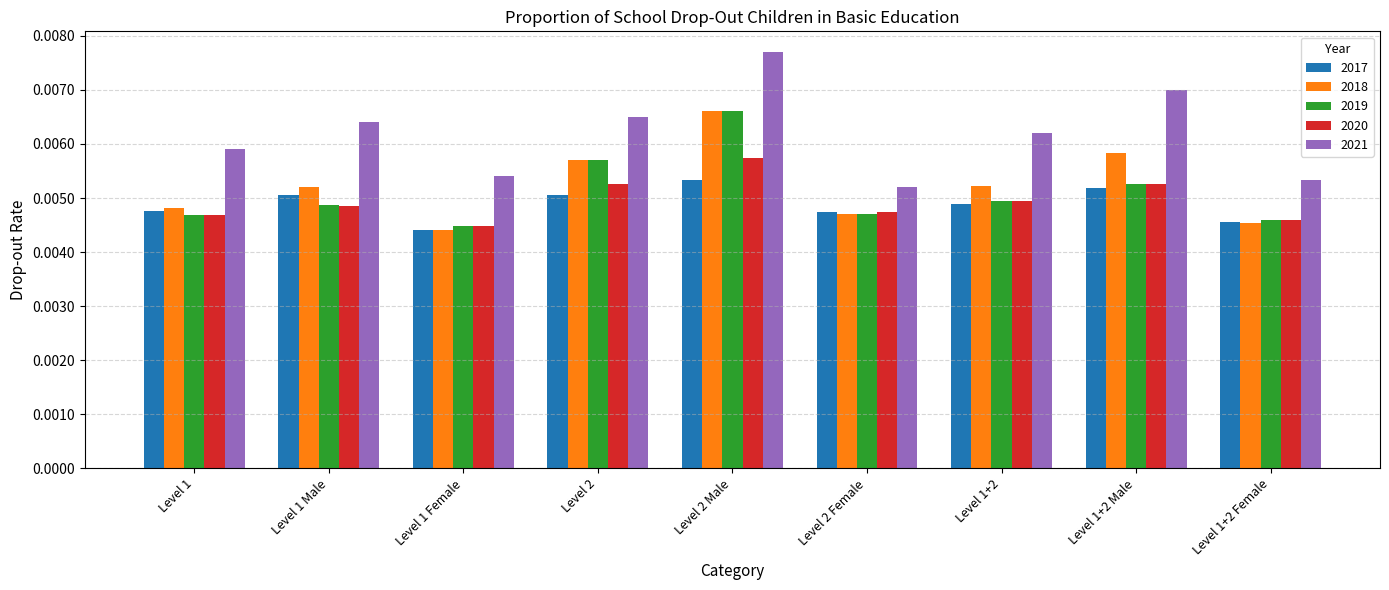

Does the chart contain stacked bars?

No